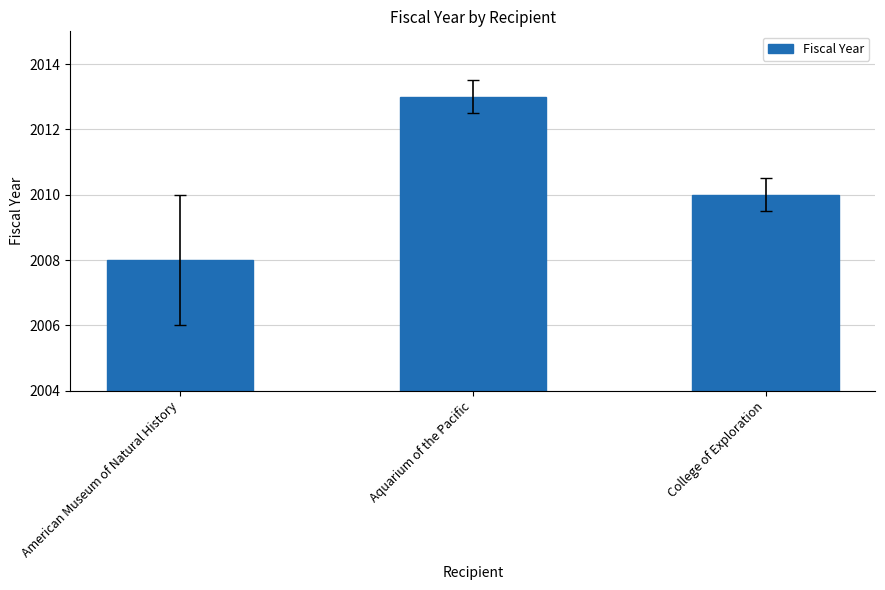

How many values are between 2008 and 2013?

3